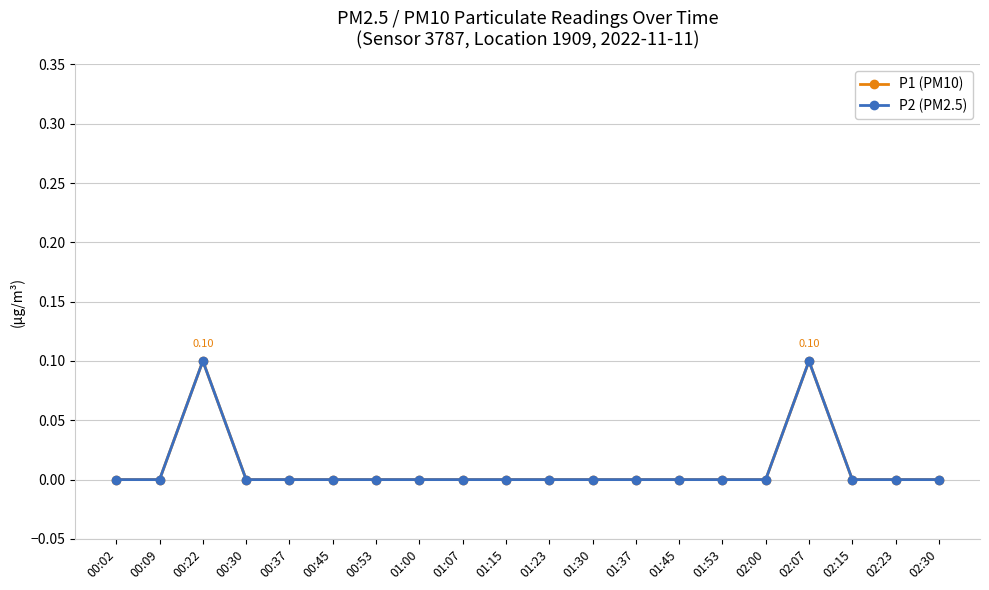

Which series has the largest total across all categories?

P1 (PM10)